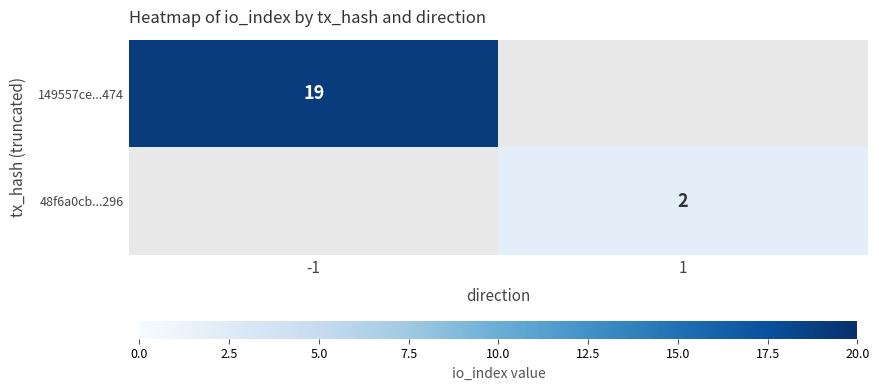

The 149557ce...474 series shows 19 at -1. True or false?

True